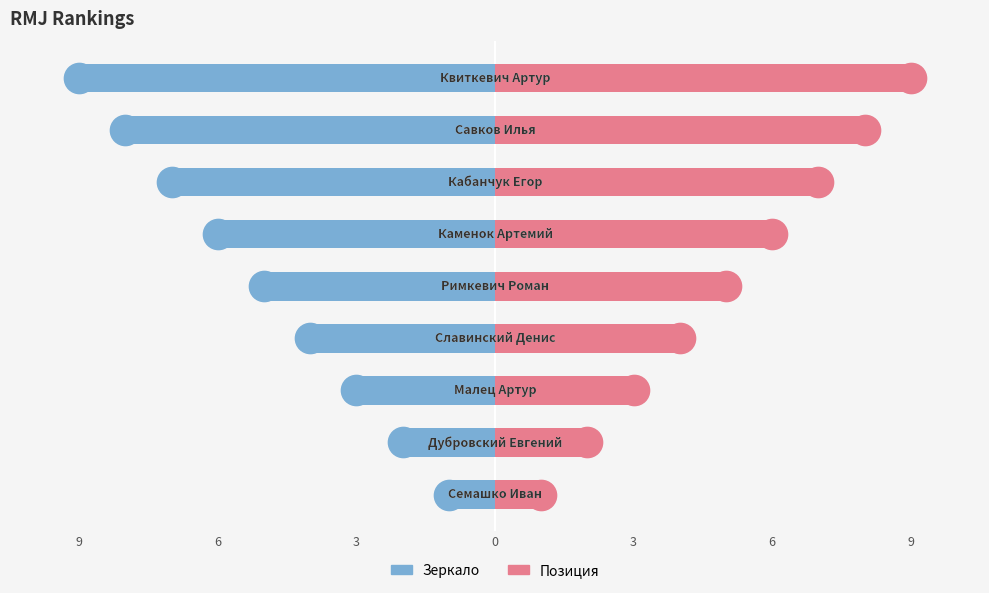

Where does the Позиция series first go above 5?

6